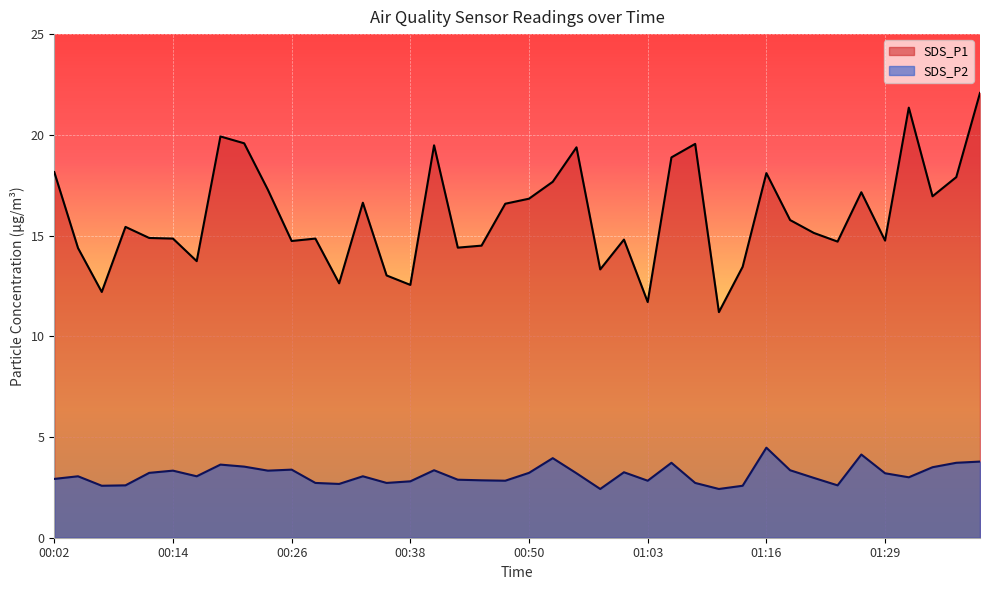

What is the difference between the SDS_P1 values at 00:07 and 01:11?

1.0